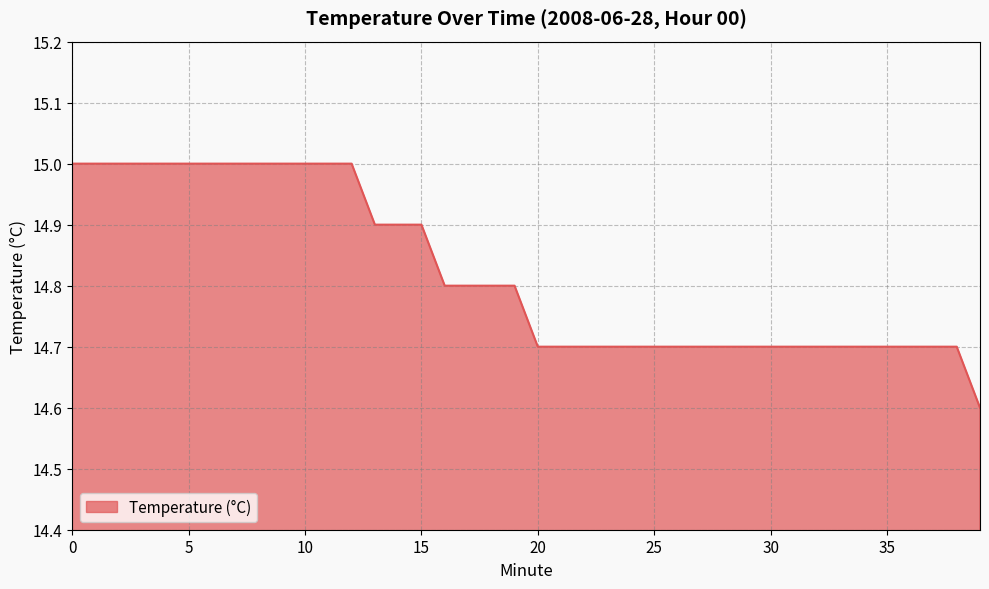

What is the difference between the maximum and minimum values?

0.4